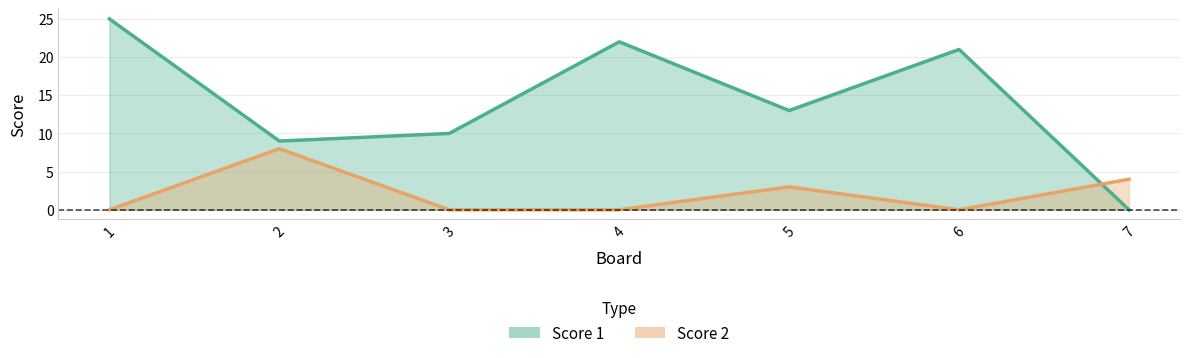

Reading left to right, extract all data points from this chart.

Score 1: 25	9	10	22	13	21	0
Score 2: 0	8	0	0	3	0	4